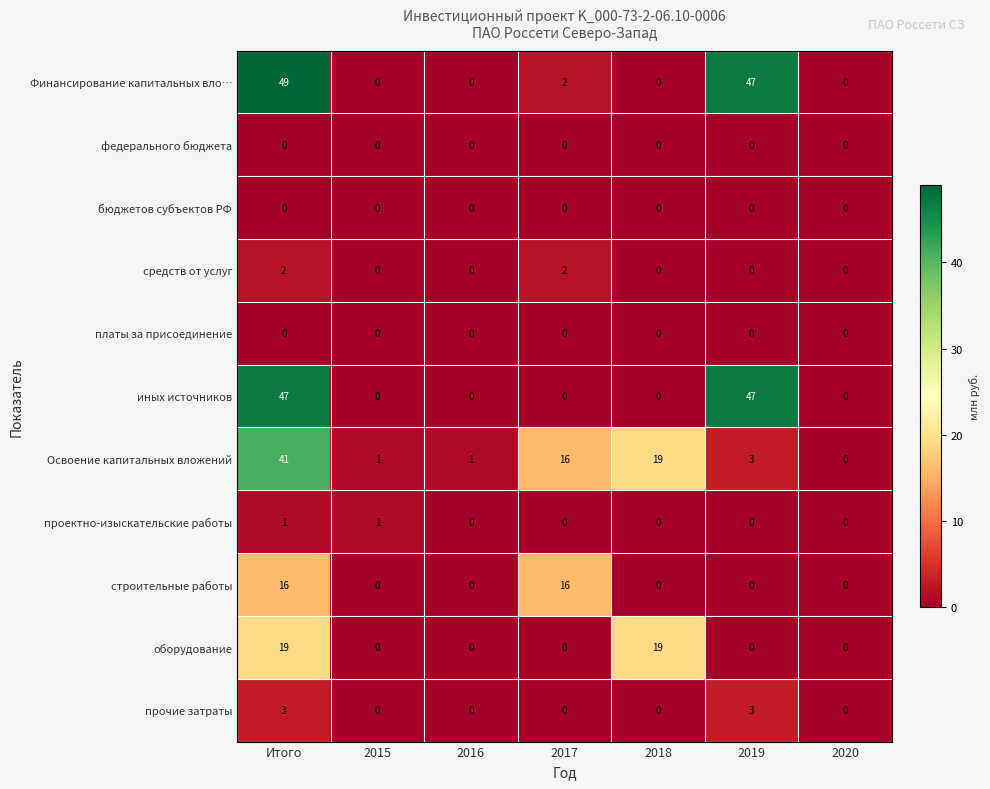

At which label is Освоение капитальных вложений closest to 20?

2018